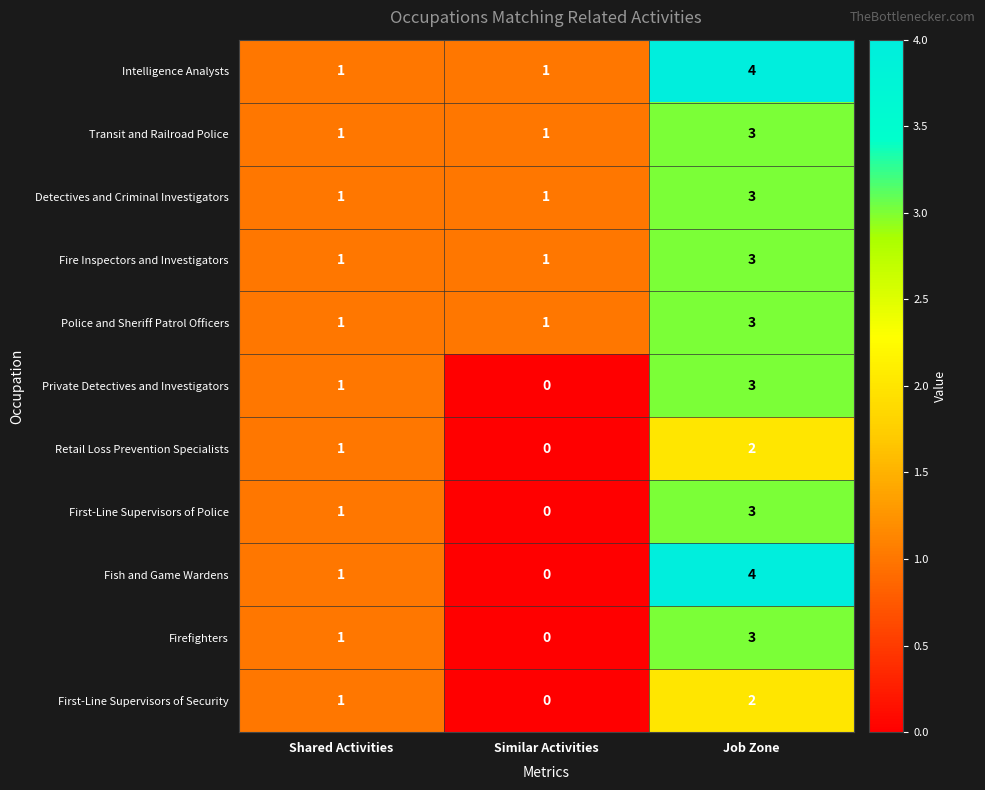

The value of Private Detectives and Investigators at Job Zone is 3. True or false?

True